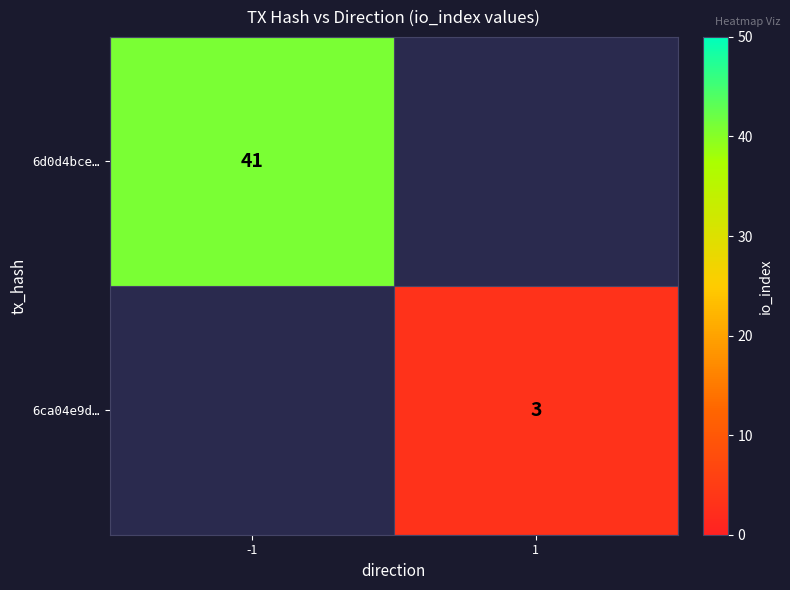

True or false: 6ca04e9d… has a value of 3 at 1.

True